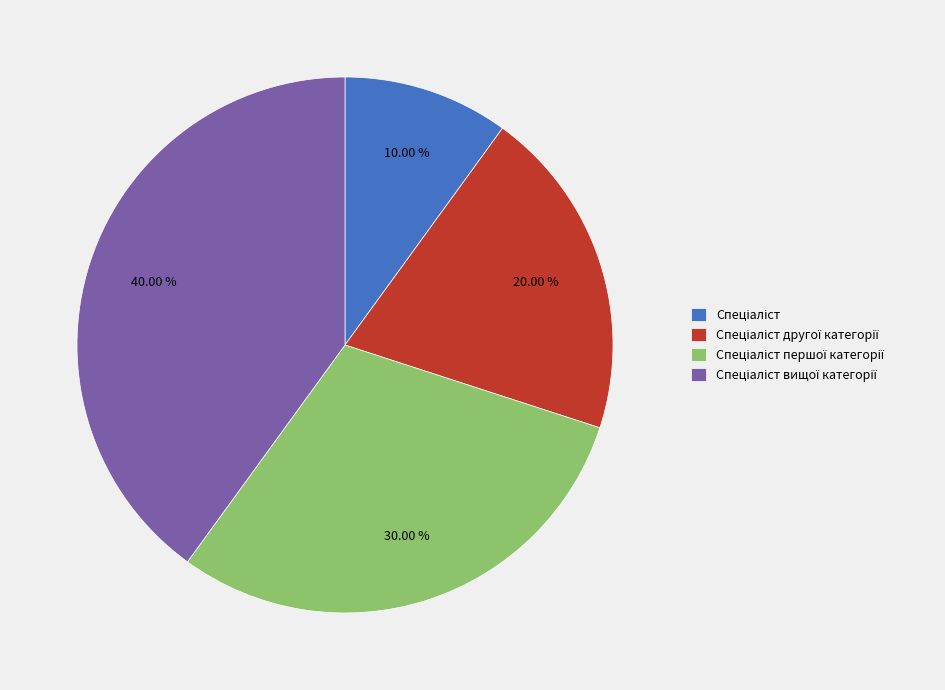

To the nearest percent, what is the average slice percentage?

25%